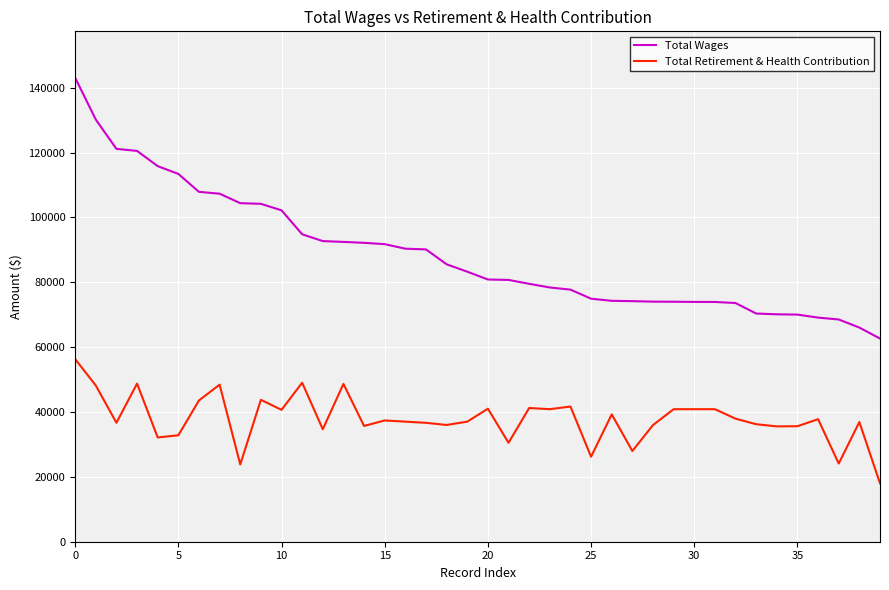

Rank the series by their average value, from highest to lowest.

Total Wages, Total Retirement & Health Contribution